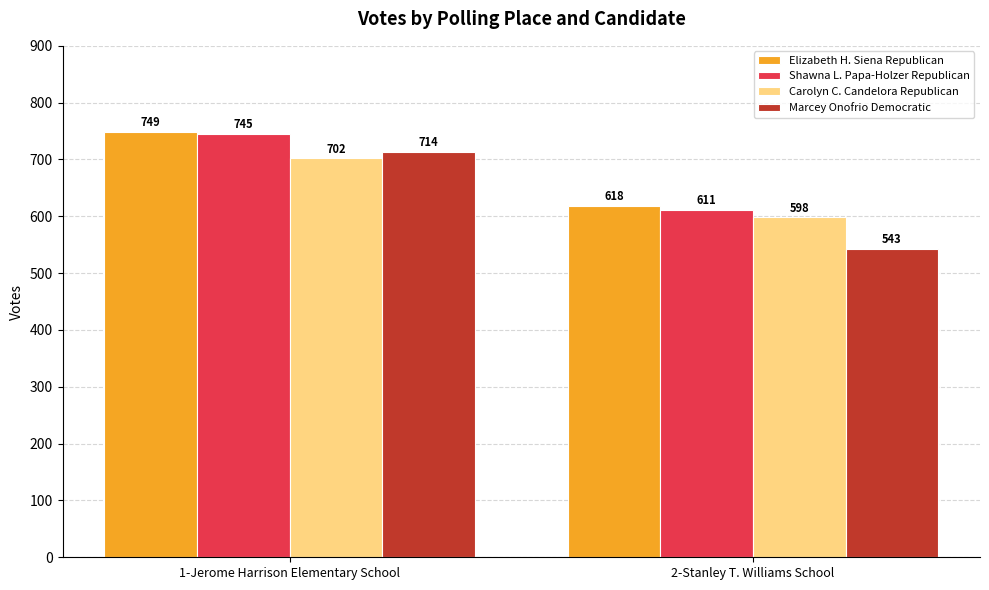

What position from the right is 1-Jerome Harrison Elementary School?

2